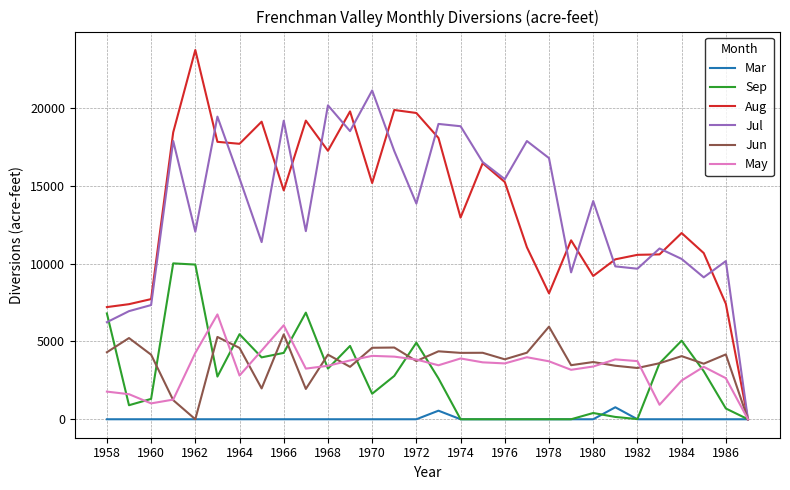

What is the maximum value for Sep?

10018